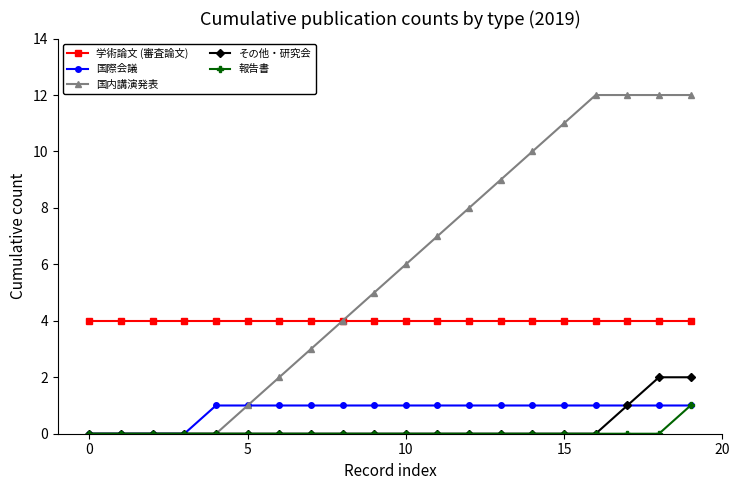

What is the maximum value shown in the chart?

12